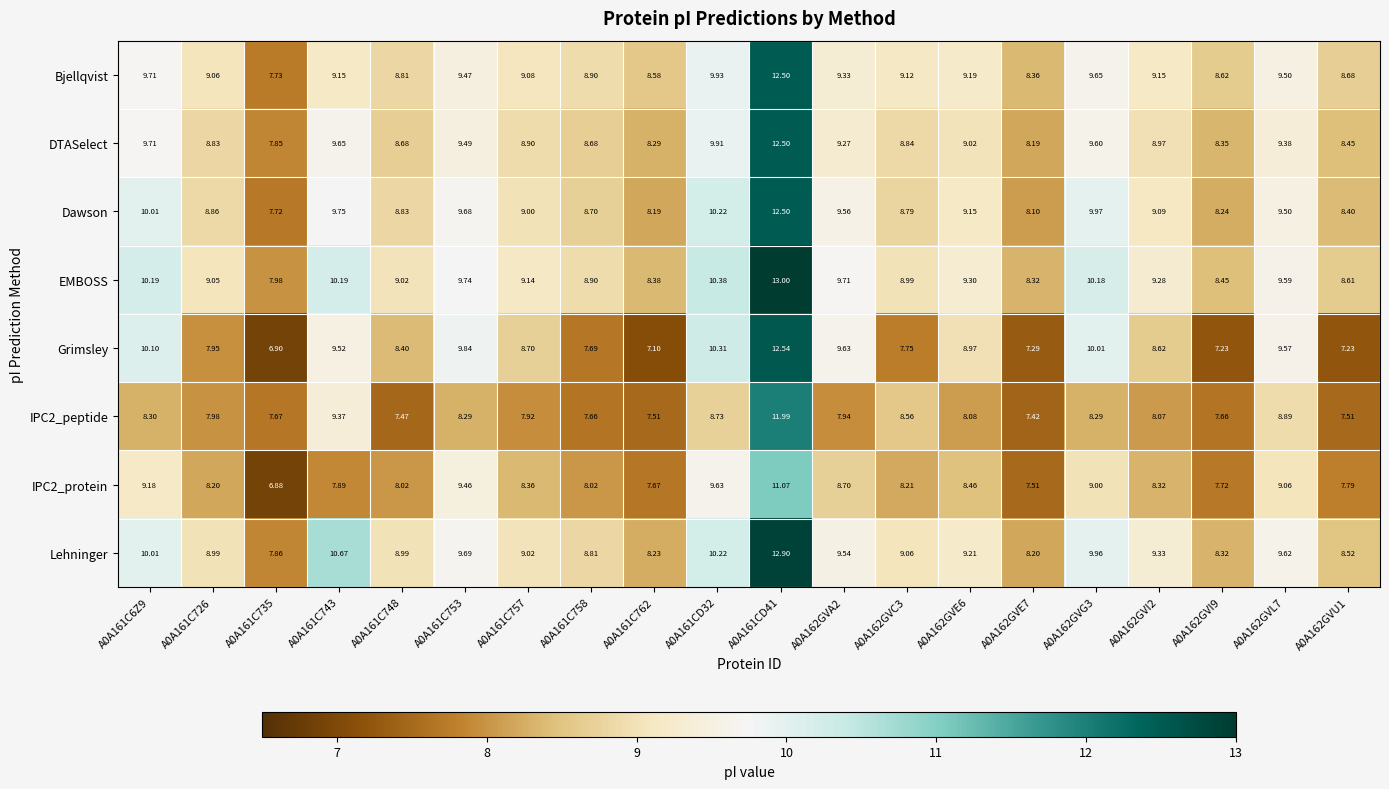

Which series changed the most between A0A162GVE7 and A0A162GVL7?

Grimsley